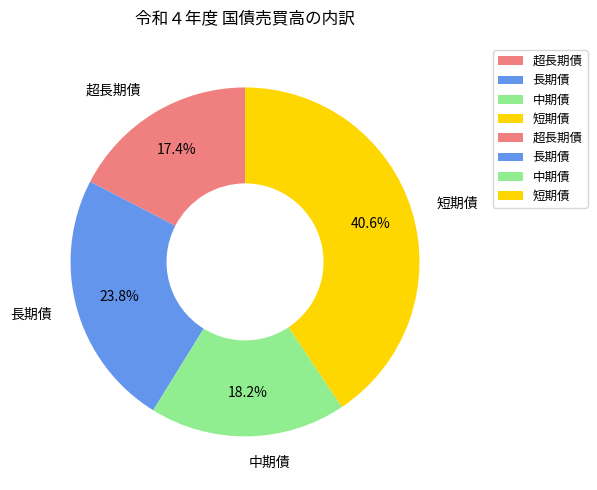

To the nearest percent, what percentage of the pie is 長期債?

24%